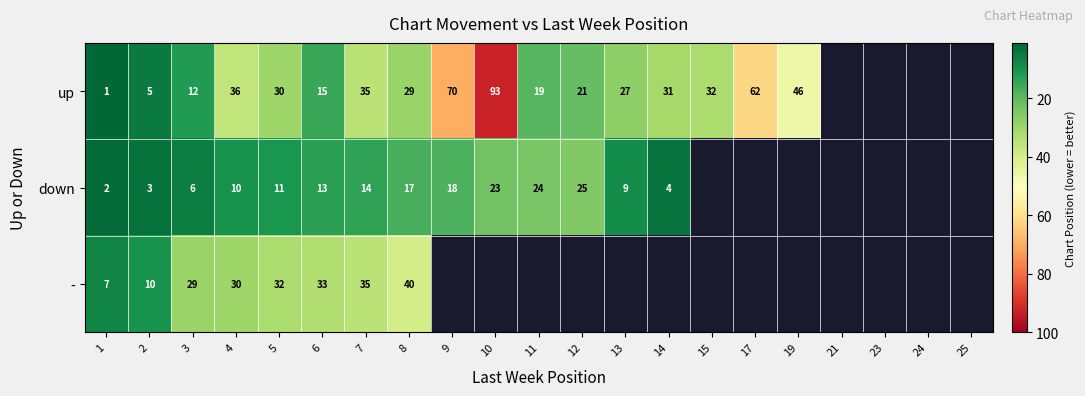

What is the sum of the up values at 3 and 1?

13